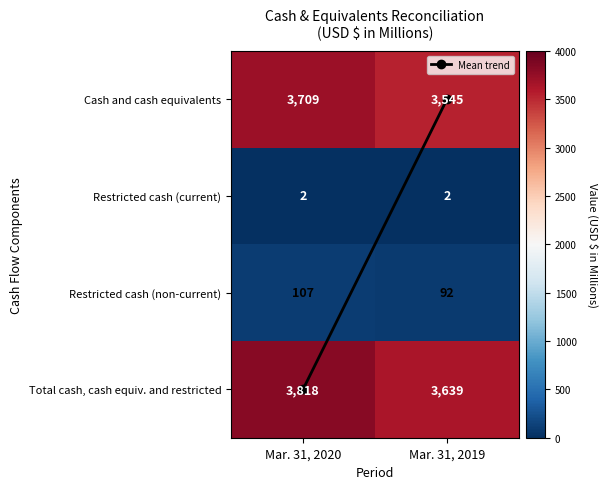

The value of Restricted cash (non-current) at Mar. 31, 2020 is 107. True or false?

True